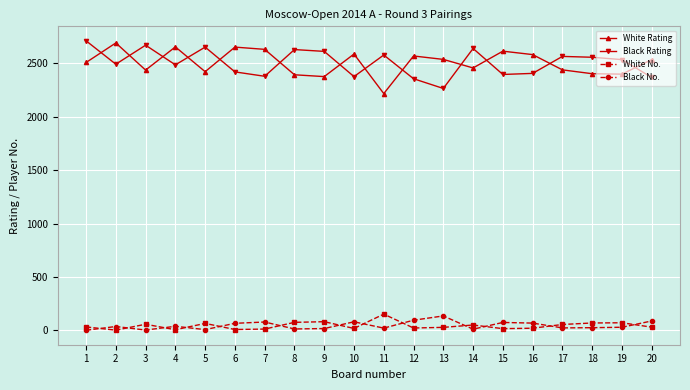

Which category has the highest value in the White No. series?

11